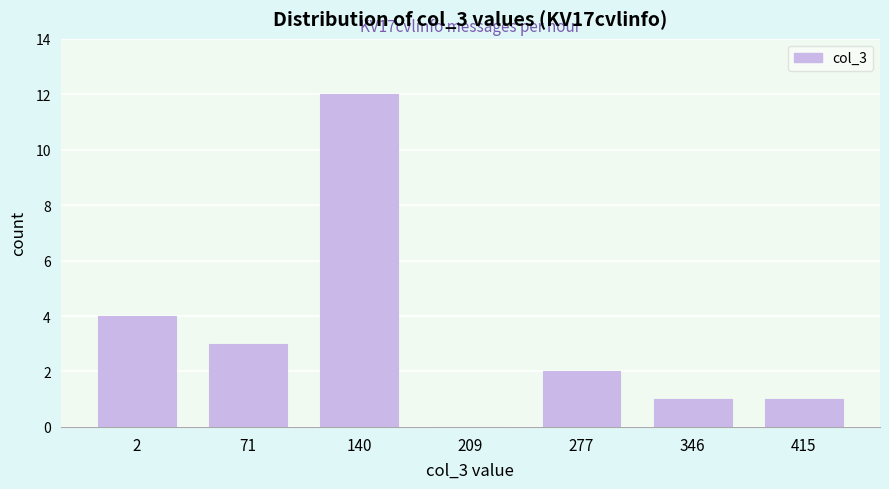

Reading left to right, list all the values displayed in this chart.

2=4	71=3	140=12	209=0	277=2	346=1	415=1